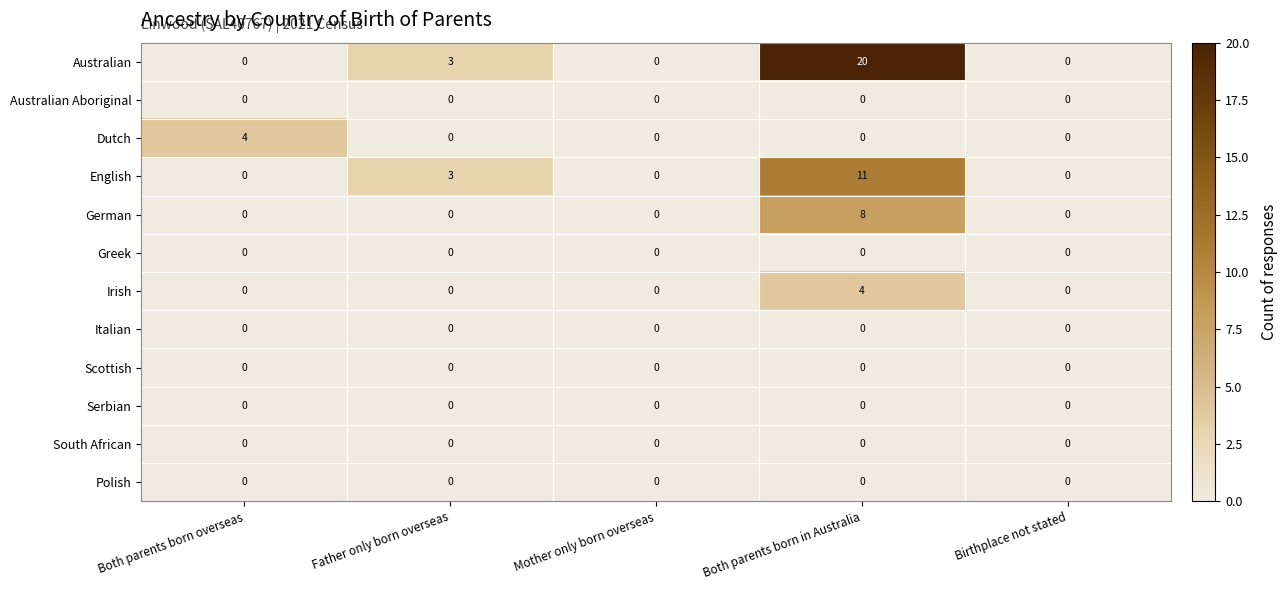

Which series changed the most between Both parents born overseas and Both parents born in Australia?

Australian